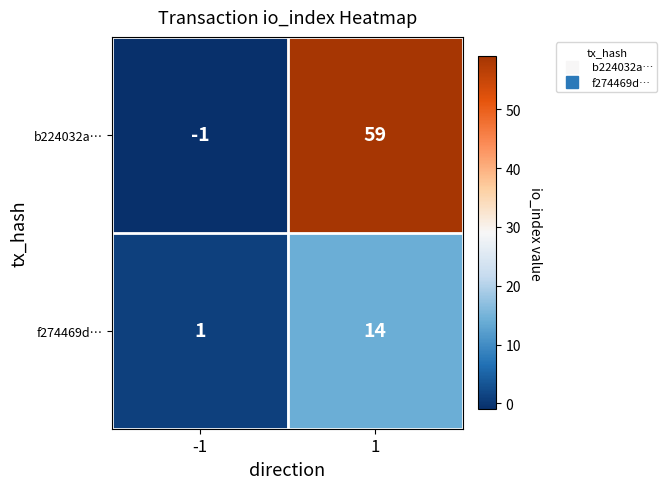

Which series changed the most between -1 and 1?

b224032a…